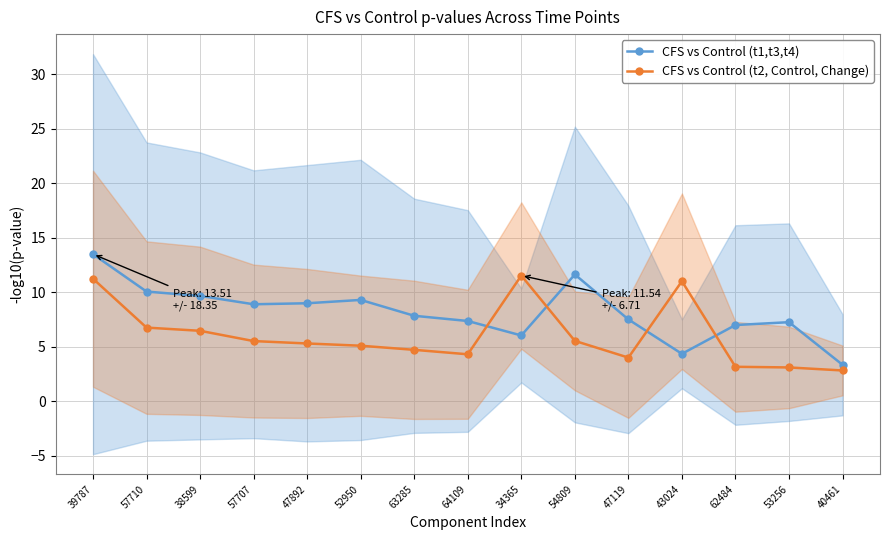

Rank the series by their average value, from highest to lowest.

CFS vs Control (t1,t3,t4), CFS vs Control (t2, Control, Change)